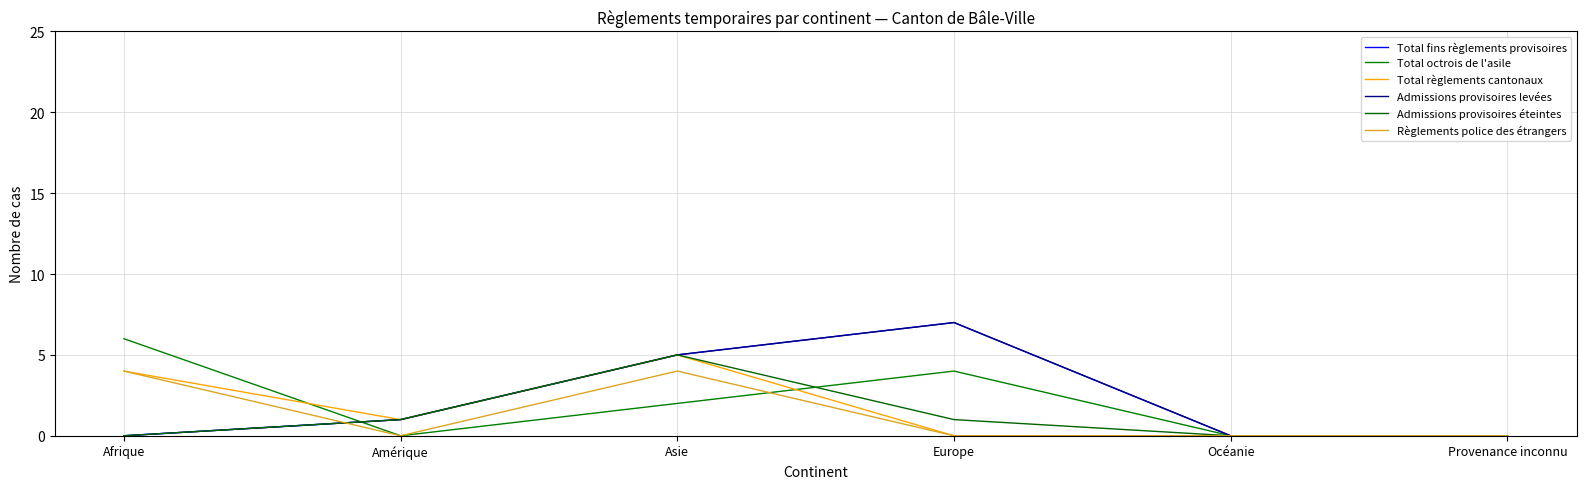

In Admissions provisoires éteintes, how many points are higher than both neighbors (excluding endpoints)?

1